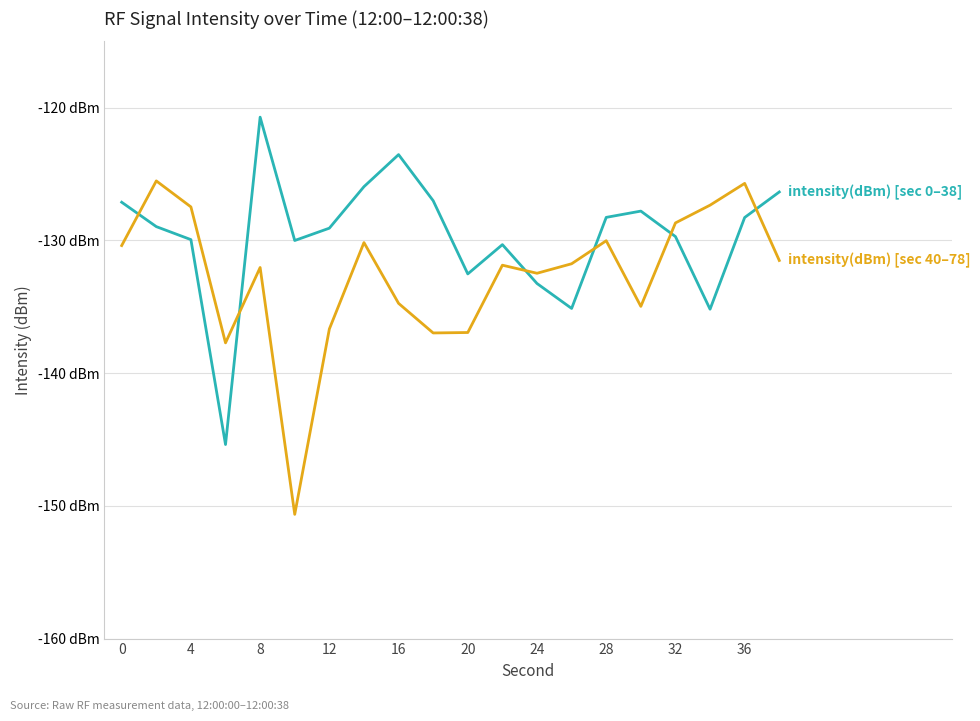

Does the chart have visible grid lines?

Yes